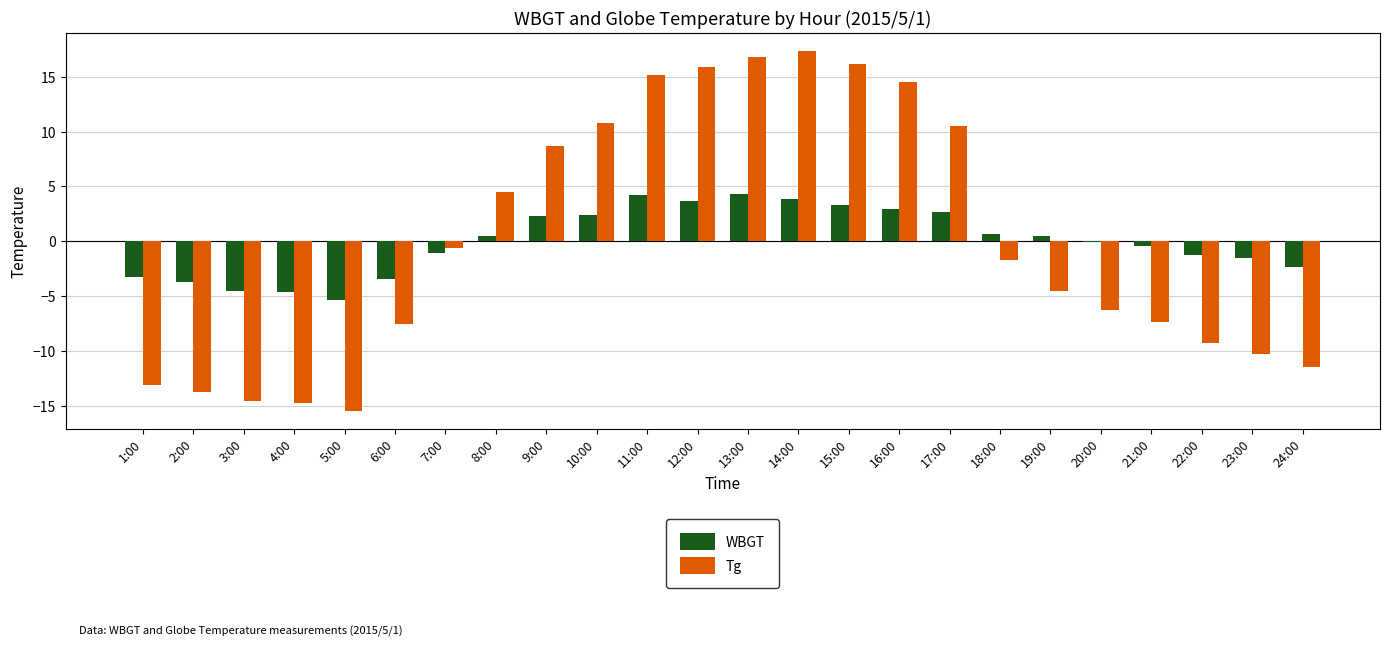

The Tg series shows -2.1 at 19:00. True or false?

False